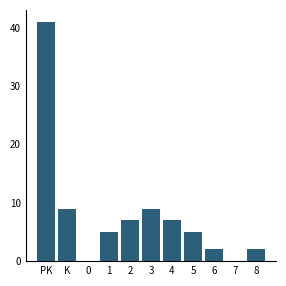

Reading left to right, extract all data points from this chart.

PK=41	K=9	0=0	1=5	2=7	3=9	4=7	5=5	6=2	7=0	8=2